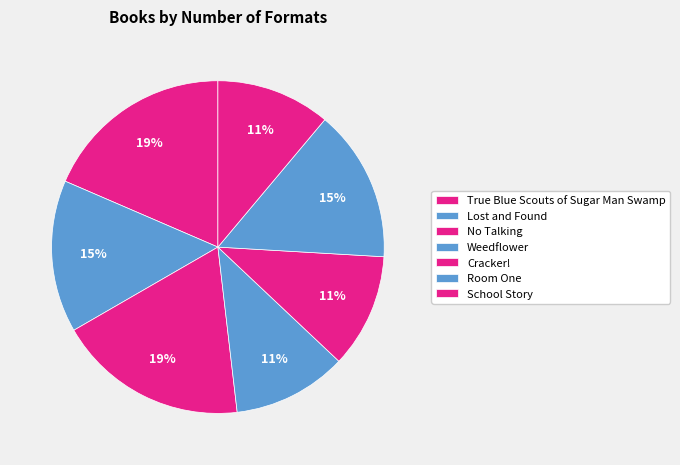

Rank the categories by value from lowest to highest.

Weedflower, Cracker!, School Story, Lost and Found, Room One, True Blue Scouts of Sugar Man Swamp, No Talking